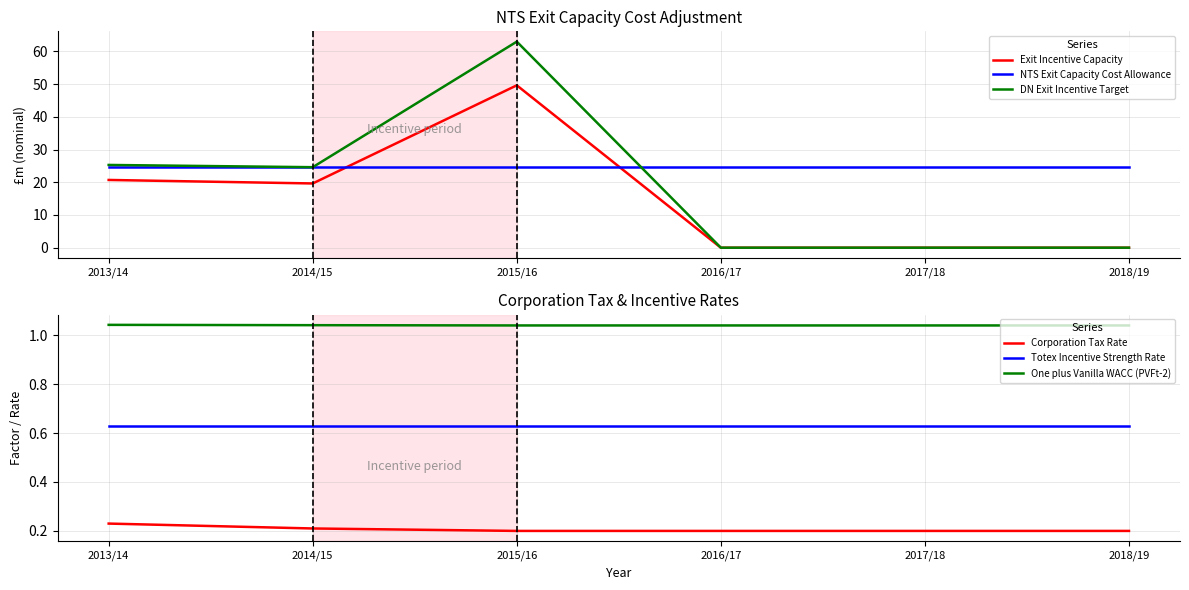

What are all the series names shown in the legend?

Exit Incentive Capacity, NTS Exit Capacity Cost Allowance, DN Exit Incentive Target, Corporation Tax Rate, Totex Incentive Strength Rate, One plus Vanilla WACC (PVFt-2)